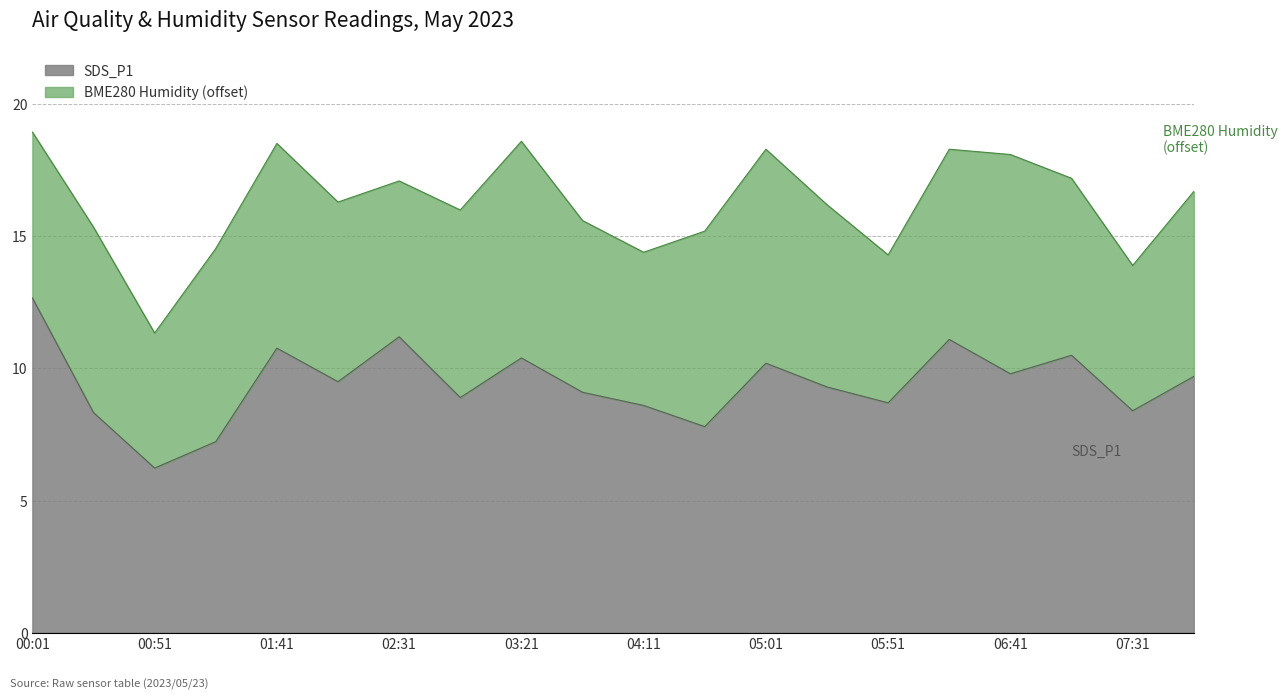

Which has a higher value, 05:26 or 01:41?

01:41